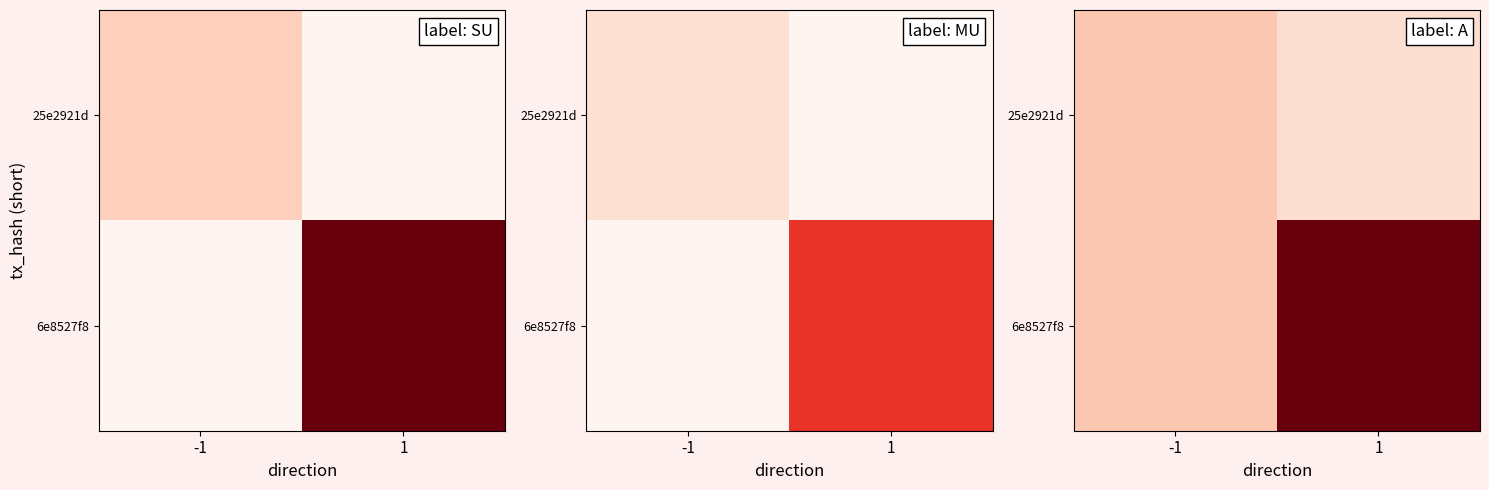

At how many categories does at least one series exceed 18?

1